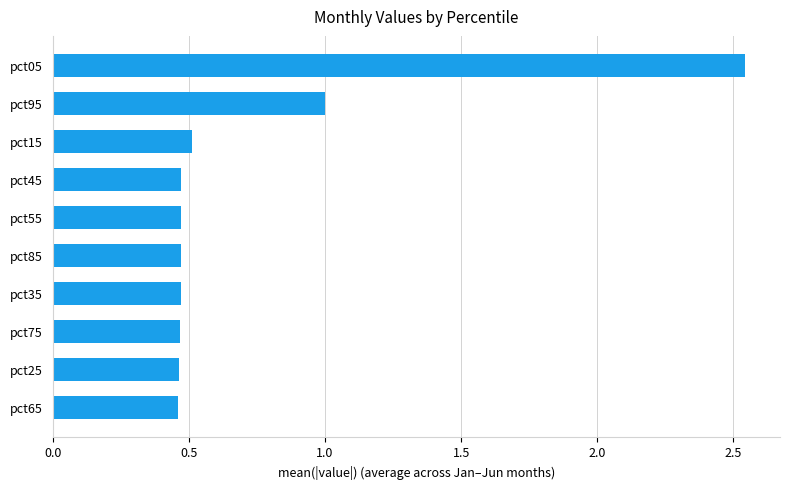

Which label corresponds to the largest value in the chart?

pct05